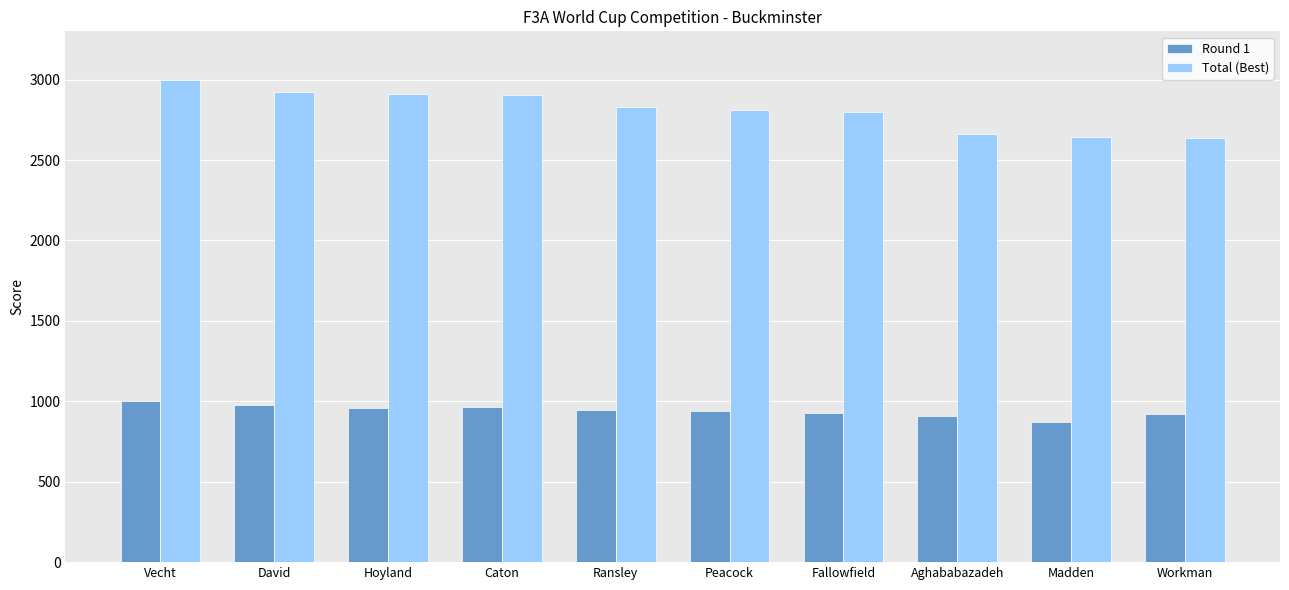

List the series in order of their peak value, highest first.

Total (Best), Round 1